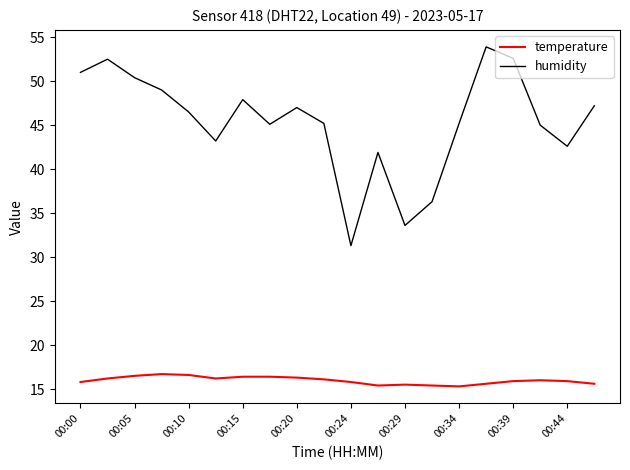

True or false: temperature and humidity cross at least once.

False